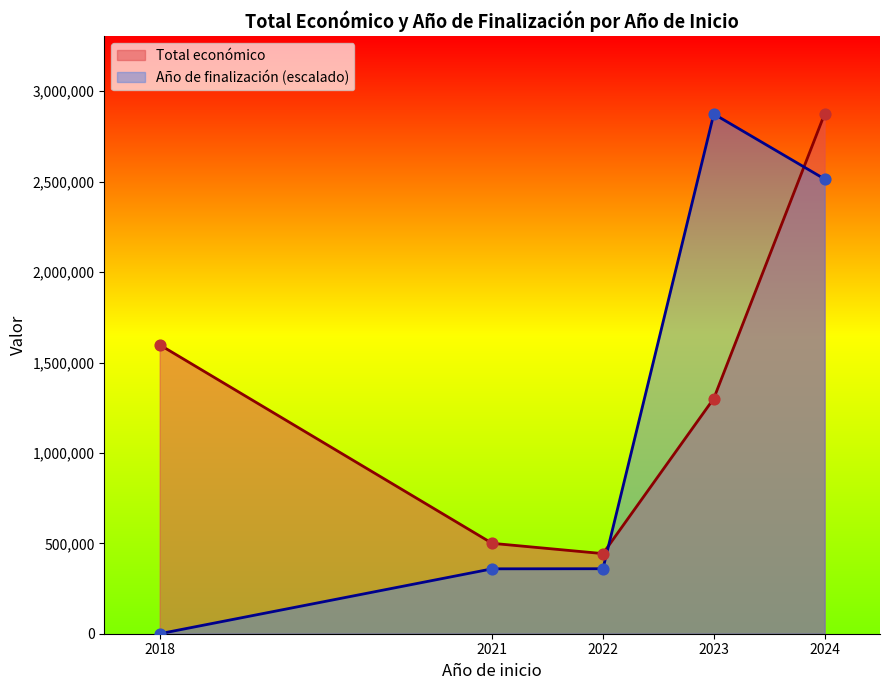

Which series has the largest total across all categories?

Total económico